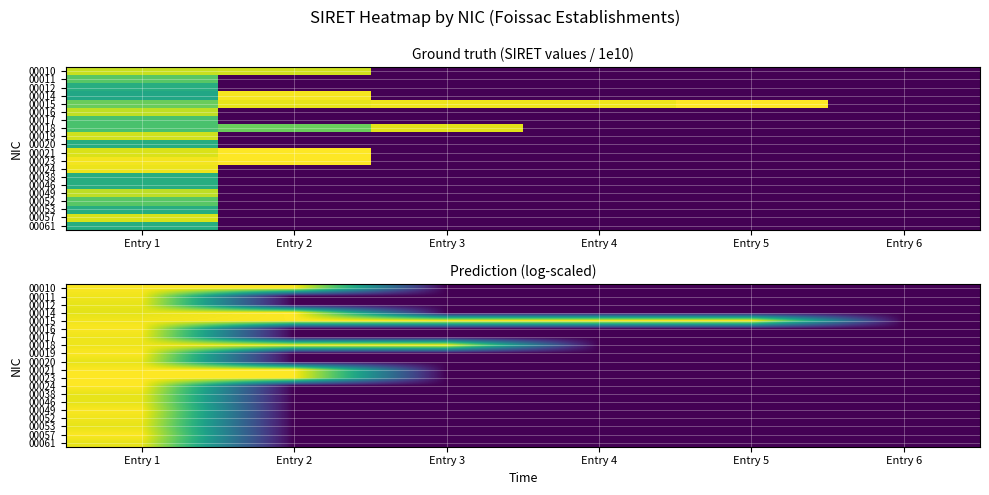

At how many categories does at least one series exceed 11?

5